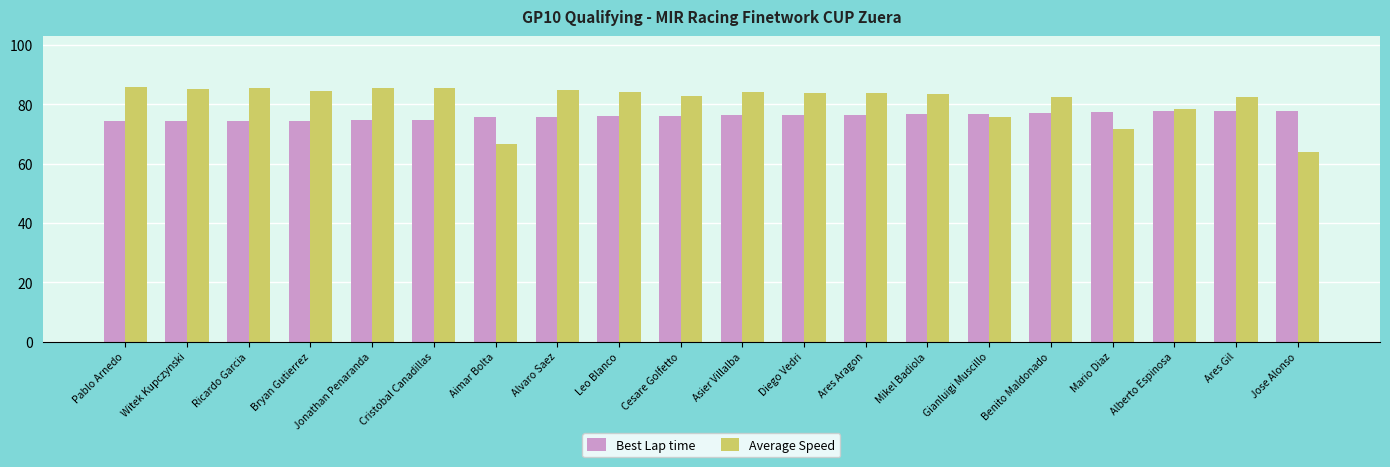

What is the difference between the maximum and minimum values in the Average Speed series?

21.8